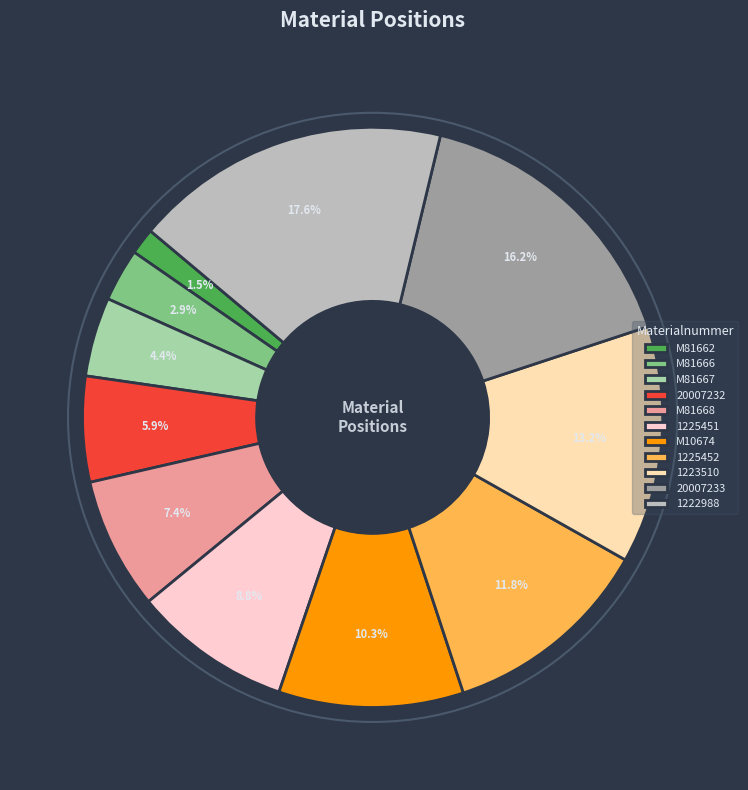

Which has a higher value, 20007233 or 1225451?

20007233